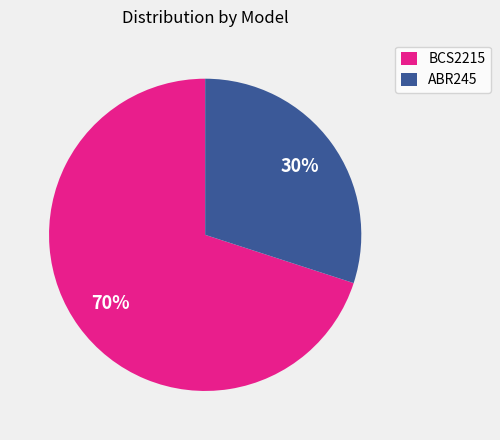

Count the number of slices in the pie.

2